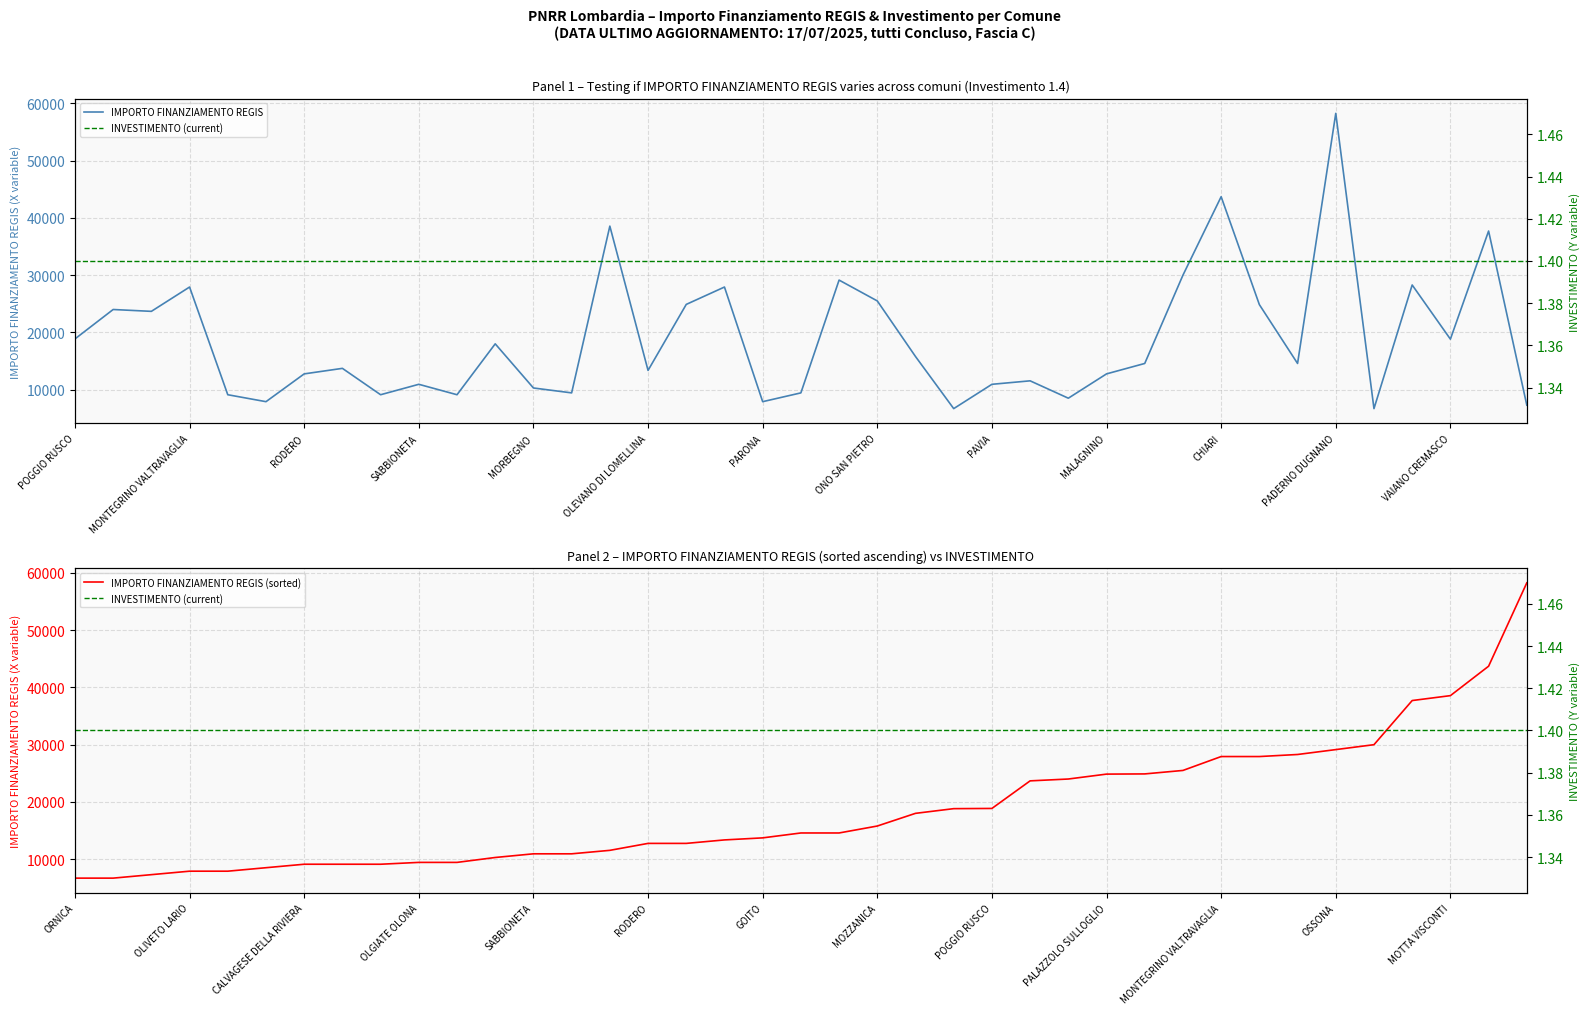

How many lines are shown in the chart?

3